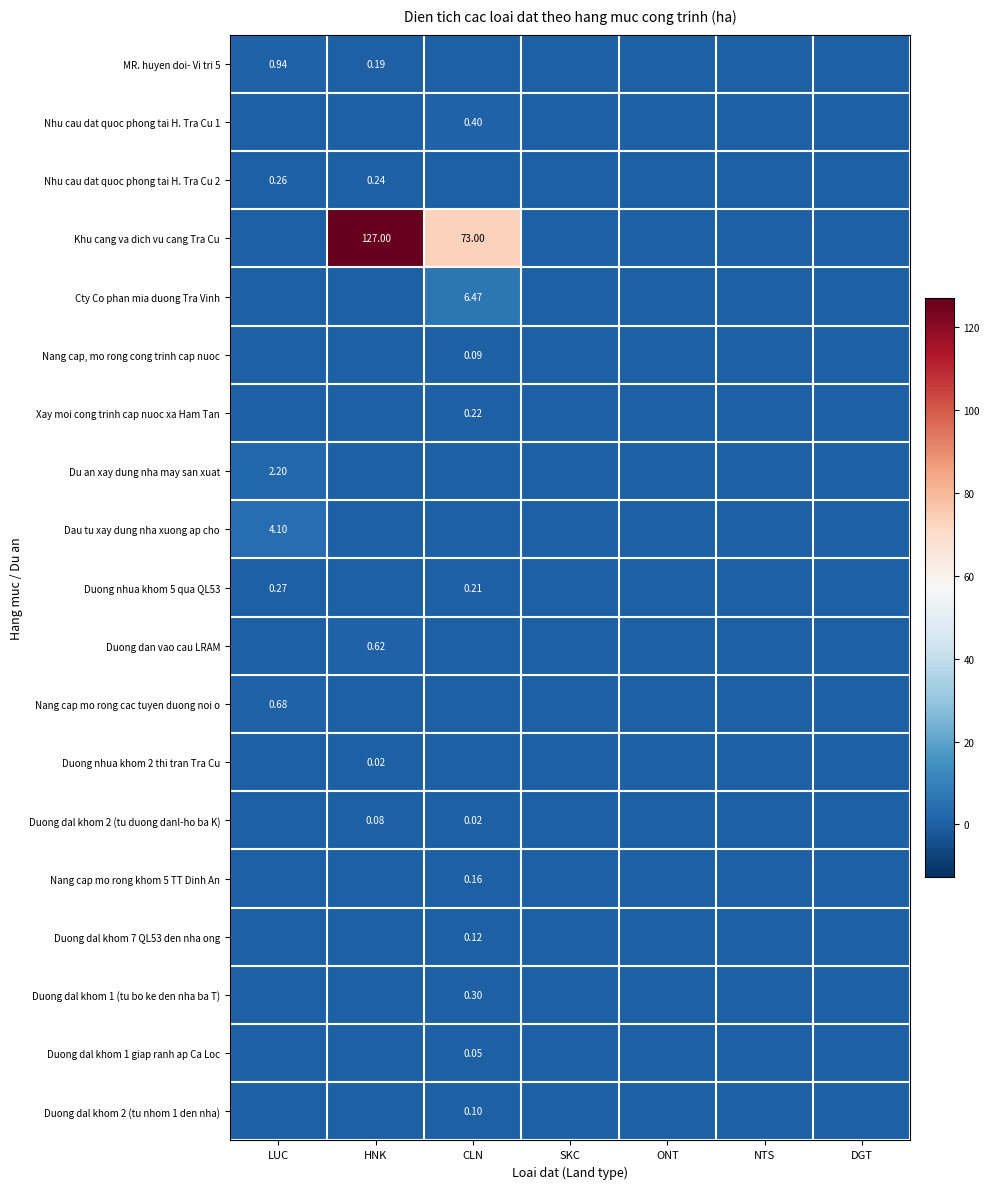

Is the value of Duong dal khom 2 (tu nhom 1 den nha) at LUC greater than the value of Xay moi cong trinh cap nuoc xa Ham Tan at HNK?

No